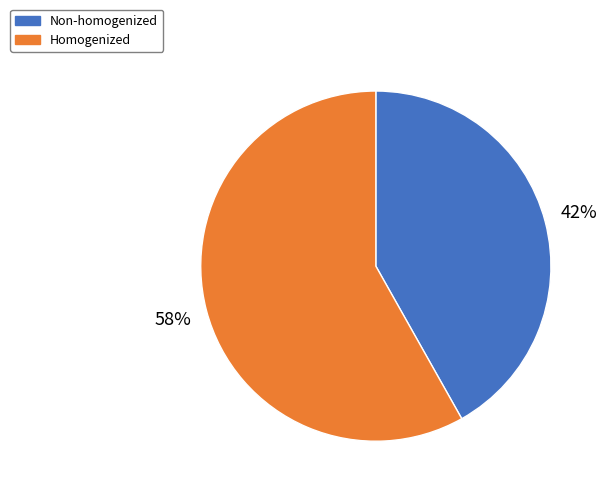

Combined, do Non-homogenized and Homogenized account for over 50%?

Yes